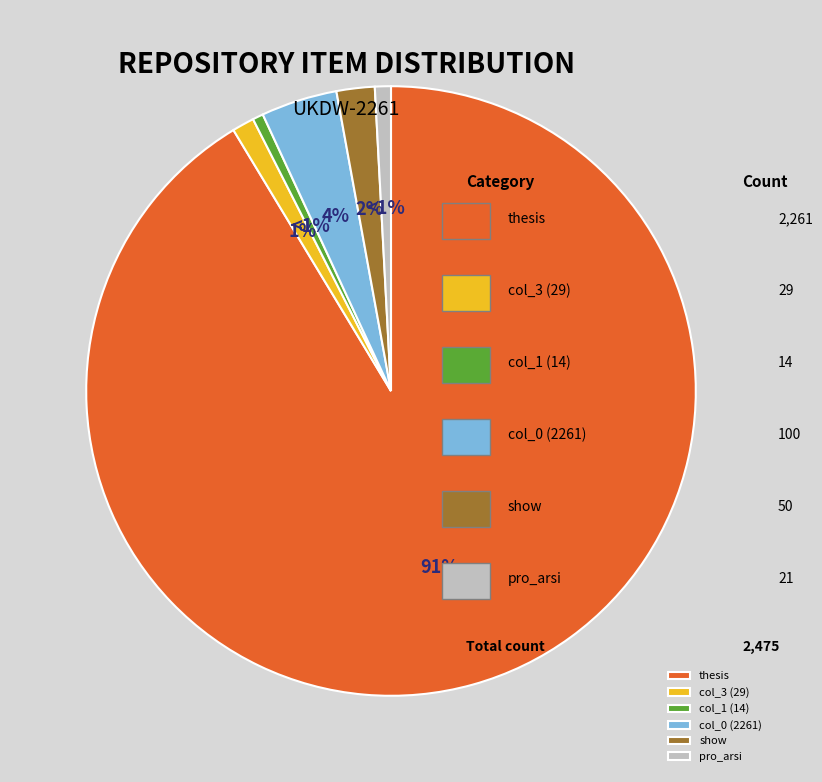

Which category has the biggest portion of the pie?

thesis